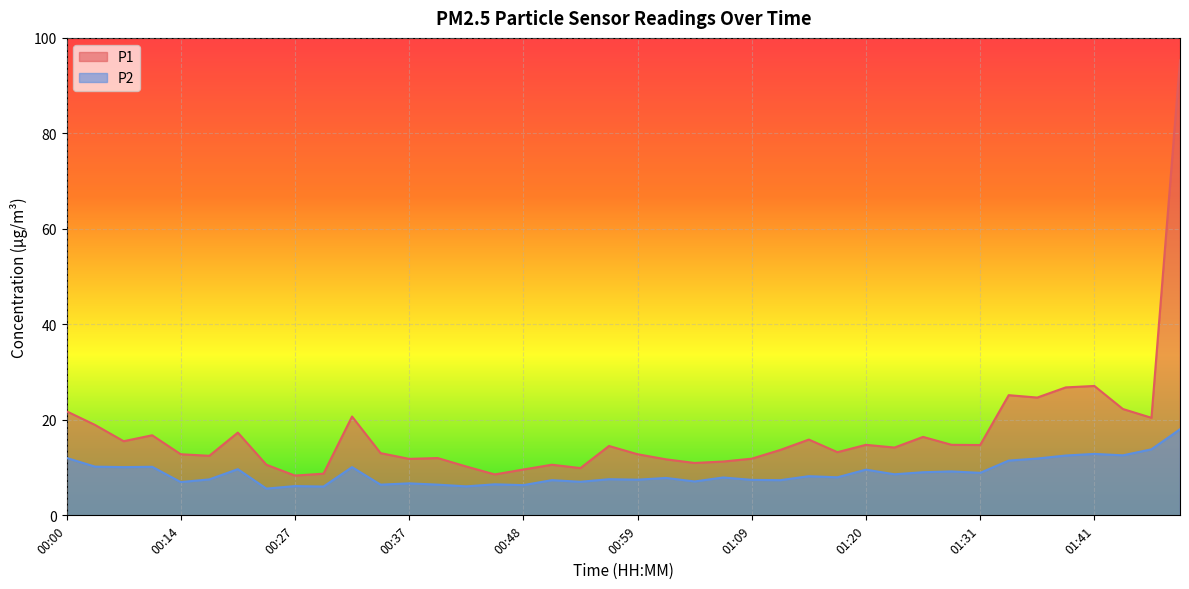

Reading left to right, extract all data points from this chart.

P1: 00:00=21.8	00:03=18.9	00:06=15.5	00:08=16.8	00:14=12.8	00:16=12.5	00:22=17.3	00:24=10.6	00:27=8.3	00:29=8.7	00:32=20.7	00:35=13.0	00:37=11.8	00:40=12.0	00:43=10.2	00:45=8.6	00:48=9.6	00:51=10.6	00:54=9.9	00:56=14.5	00:59=12.8	01:02=11.7	01:04=11.0	01:07=11.3	01:09=11.9	01:12=13.7	01:15=15.9	01:17=13.2	01:20=14.8	01:23=14.2	01:25=16.4	01:28=14.8	01:31=14.7	01:33=25.2	01:36=24.7	01:38=26.8	01:41=27.1	01:44=22.3	01:46=20.4	01:49=95.3
P2: 00:00=12.0	00:03=10.2	00:06=10.1	00:08=10.2	00:14=7.0	00:16=7.5	00:22=9.7	00:24=5.6	00:27=6.1	00:29=6.0	00:32=10.1	00:35=6.4	00:37=6.7	00:40=6.4	00:43=6.1	00:45=6.5	00:48=6.3	00:51=7.4	00:54=7.0	00:56=7.6	00:59=7.5	01:02=7.8	01:04=7.1	01:07=7.9	01:09=7.4	01:12=7.4	01:15=8.2	01:17=8.0	01:20=9.6	01:23=8.6	01:25=9.0	01:28=9.2	01:31=8.9	01:33=11.5	01:36=11.9	01:38=12.5	01:41=12.9	01:44=12.6	01:46=13.8	01:49=18.0